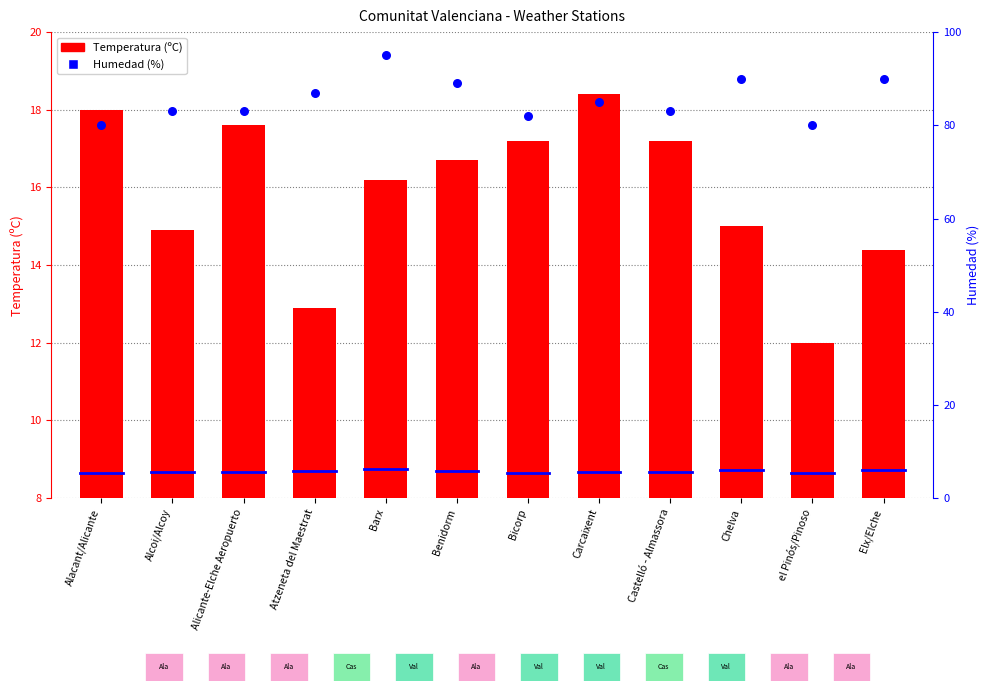

What are all the series names shown in the legend?

Temperatura (ºC), Humedad (%)